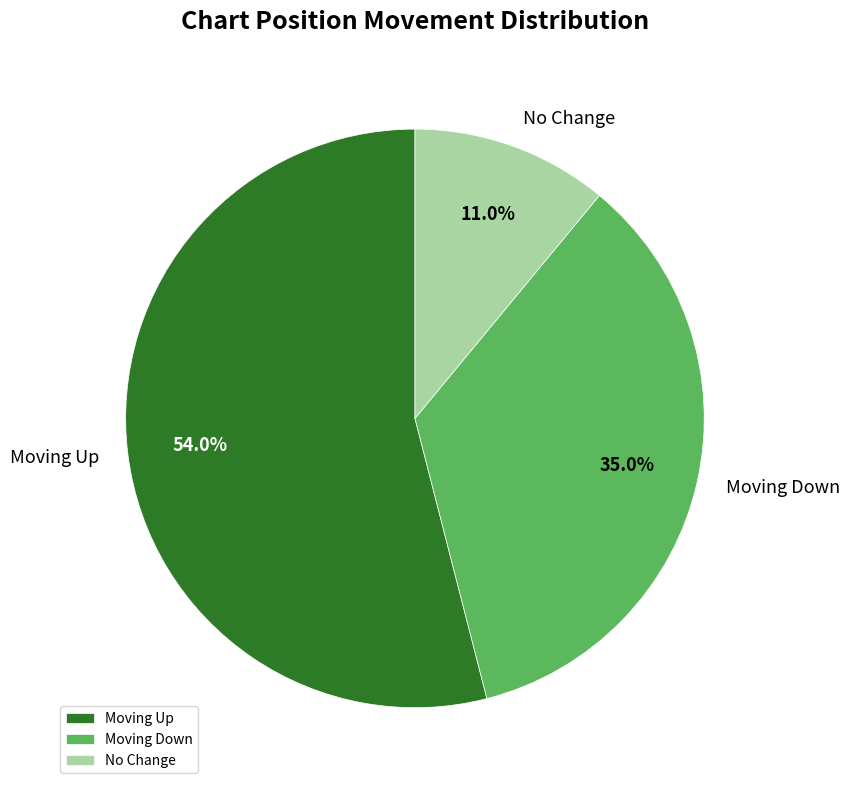

Which has a higher value, Moving Up or Moving Down?

Moving Up